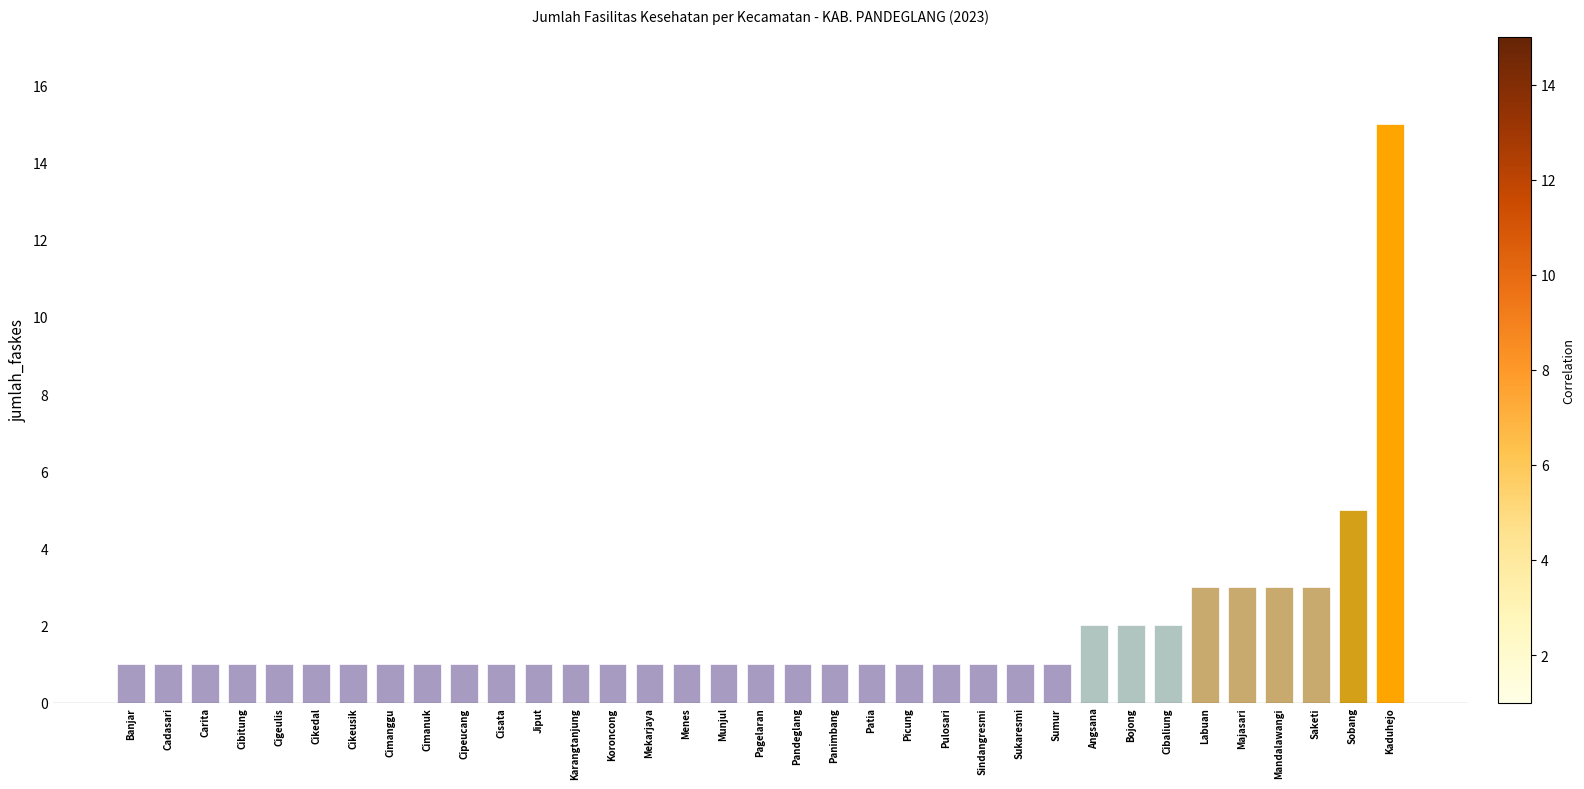

Is it true that the value at Panimbang is 1?

True